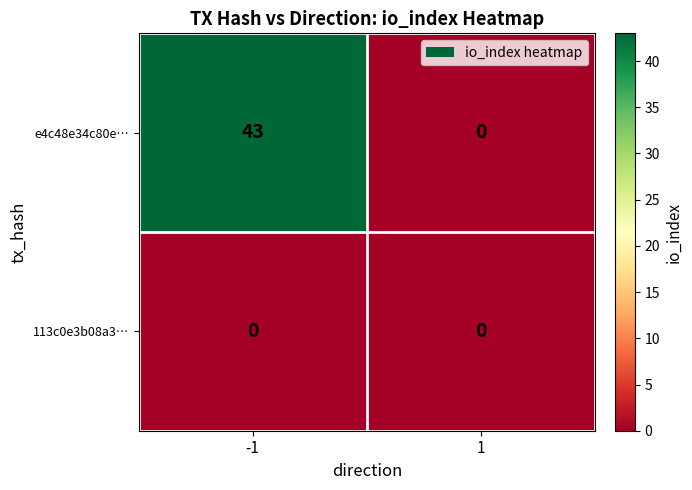

Reading left to right, extract all data points from this chart.

e4c48e34c80e…: 43	0
113c0e3b08a3…: 0	0